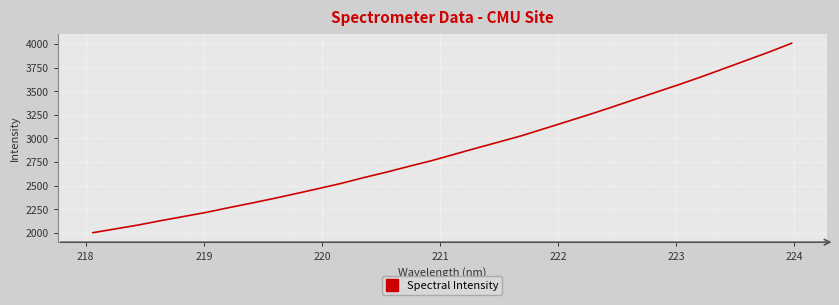

What is the difference between the maximum and minimum values?

2008.1